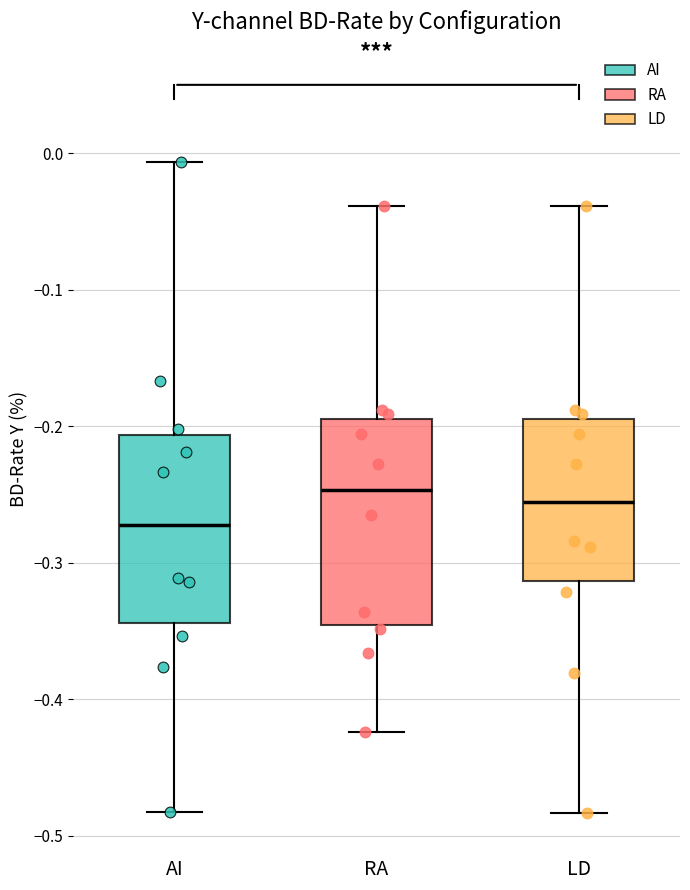

Reading left to right, transcribe this box plot: for each box, give where its median line is, the range the box spans, and where its two whiskers end, as read against the y-axis. The values are not printed on the chart, so give them approximately, as read against the axis.

AI: median -0.27, box -0.34 to -0.21, whiskers -0.48 to -0.01
RA: median -0.25, box -0.35 to -0.19, whiskers -0.42 to -0.04
LD: median -0.26, box -0.31 to -0.19, whiskers -0.48 to -0.04